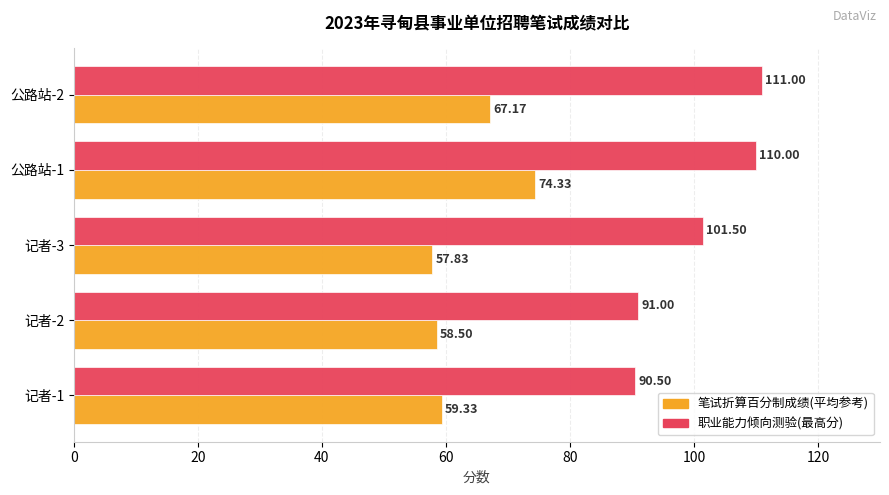

Is the value of 职业能力倾向测验(最高分) at 记者-1 greater than the value of 笔试折算百分制成绩(平均参考) at 公路站-1?

Yes